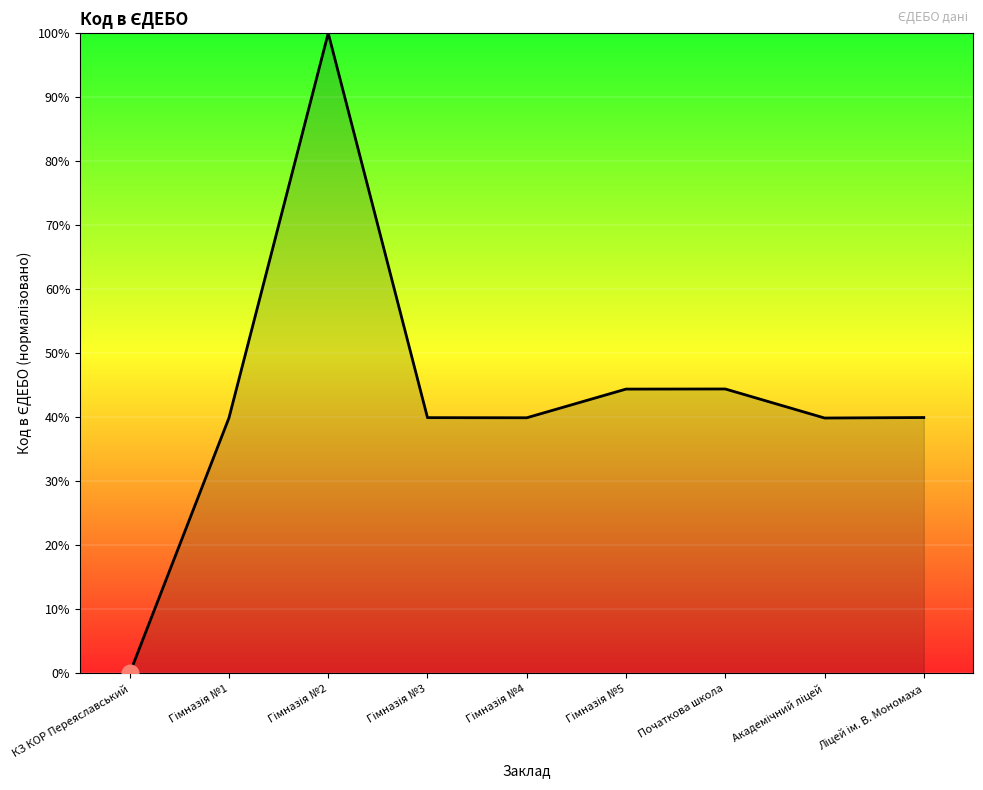

Which label corresponds to the smallest value in the chart?

КЗ КОР Переяславський